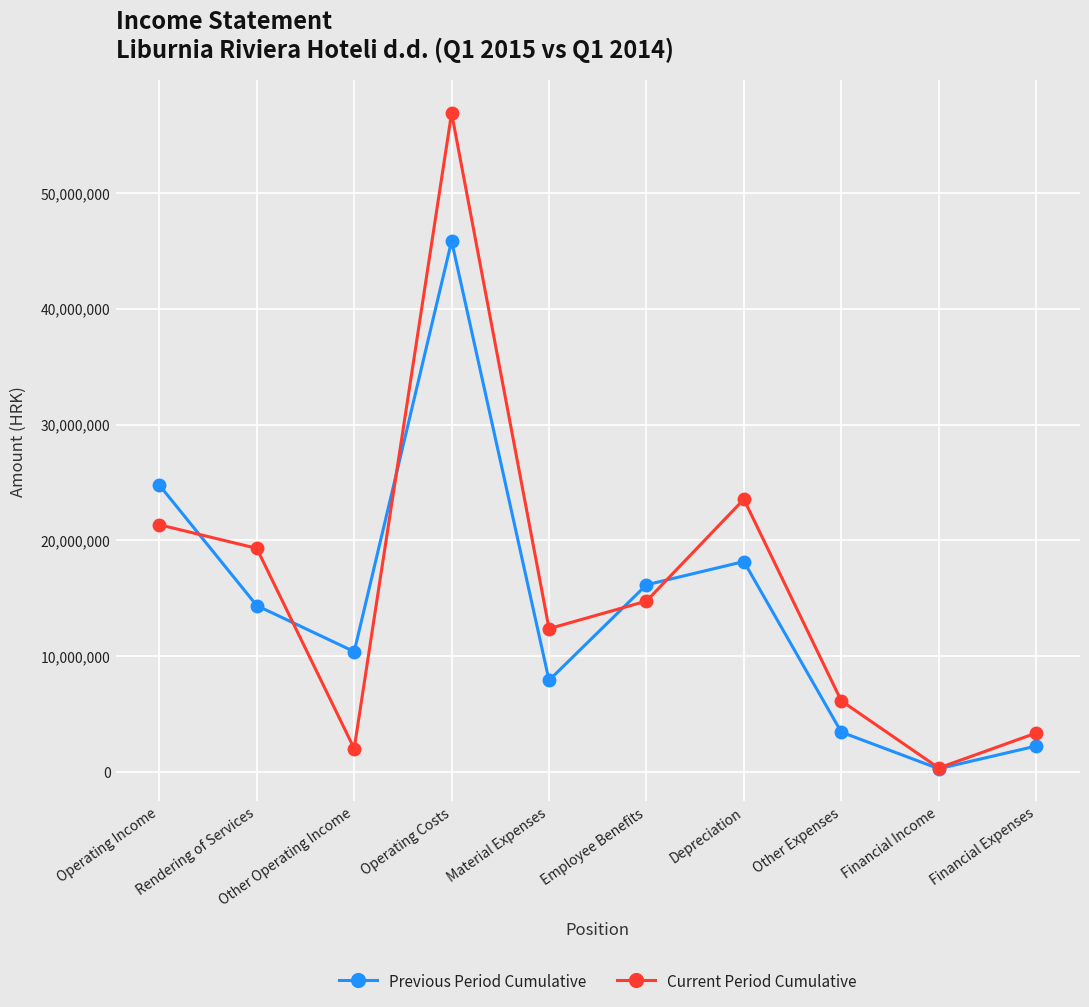

Read the Previous Period Cumulative value at Operating Income, to the nearest 50.

24785950